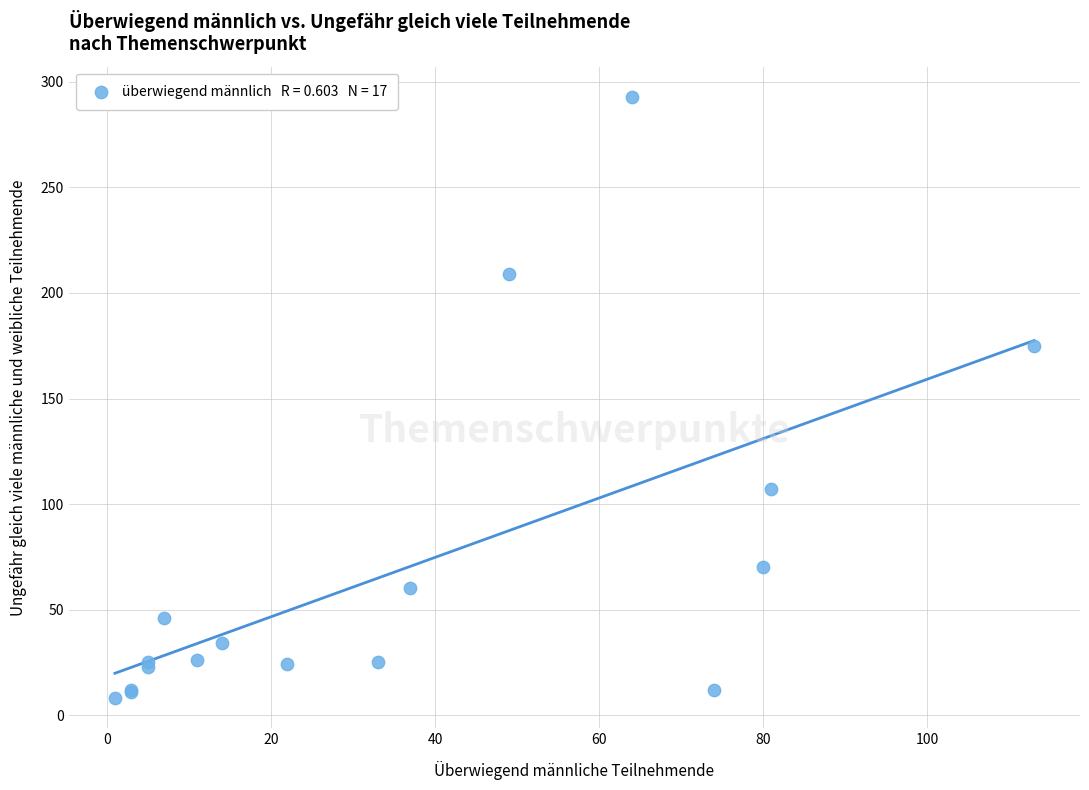

What Y value in the scatter plot is closest to 150?

175